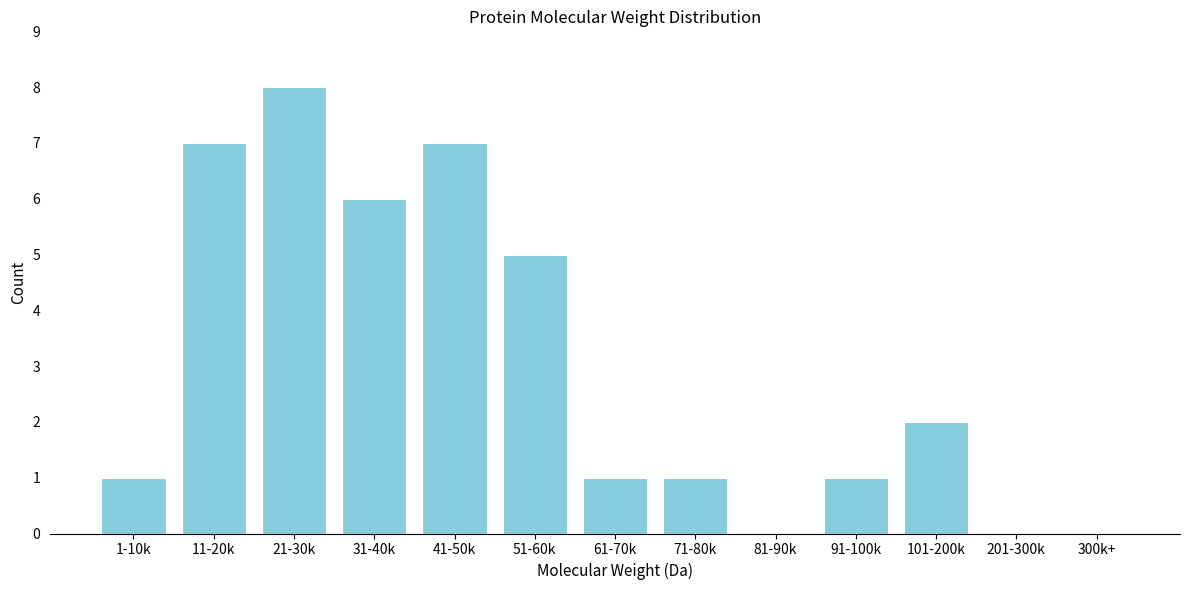

Reading left to right, extract all data points from this chart.

1-10k=1	11-20k=7	21-30k=8	31-40k=6	41-50k=7	51-60k=5	61-70k=1	71-80k=1	81-90k=0	91-100k=1	101-200k=2	201-300k=0	300k+=0